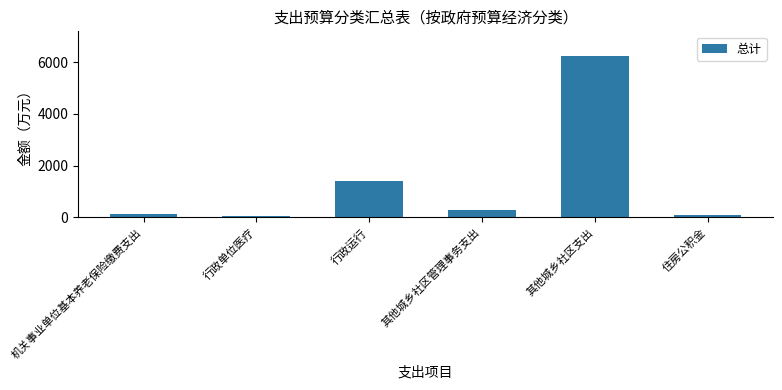

What is the maximum value shown in the chart?

6262.4